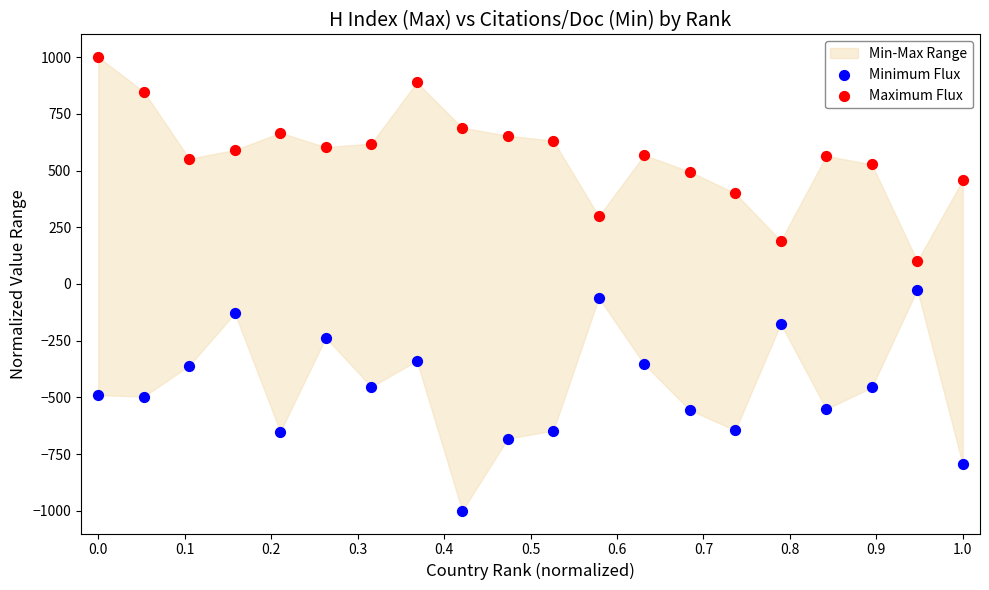

What is the X range (max minus min) for the scatter plot?

1.0